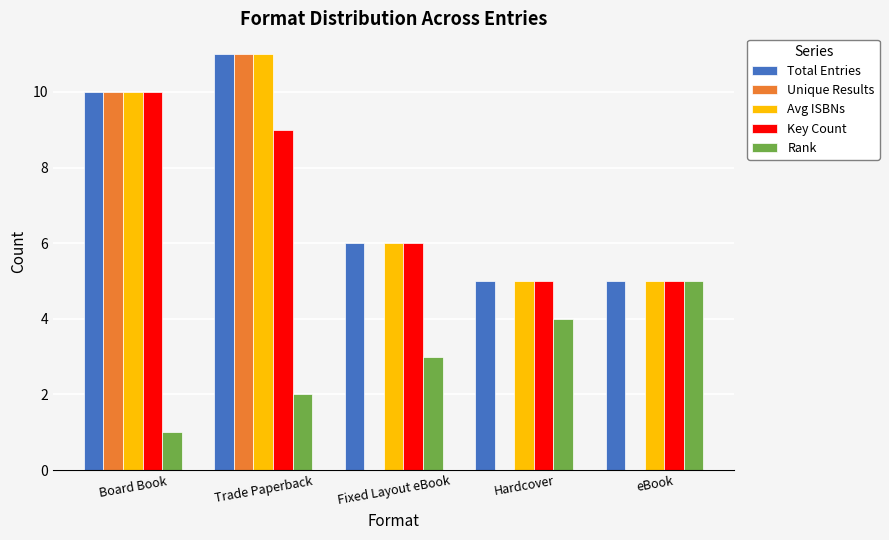

How many groups of bars are there?

5